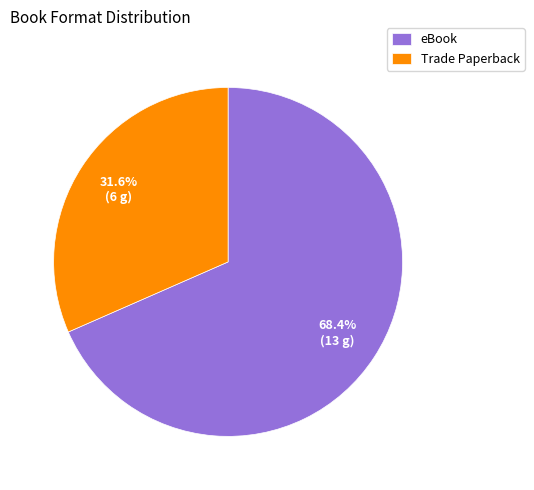

Which category accounts for the majority?

eBook